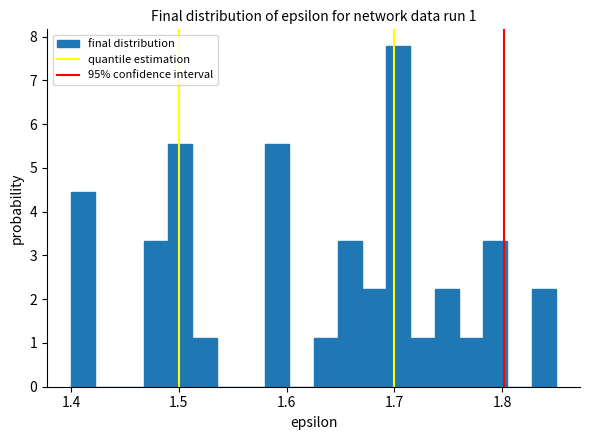

Read against the x-axis, roughly where is the centre of the tallest bar?

1.70